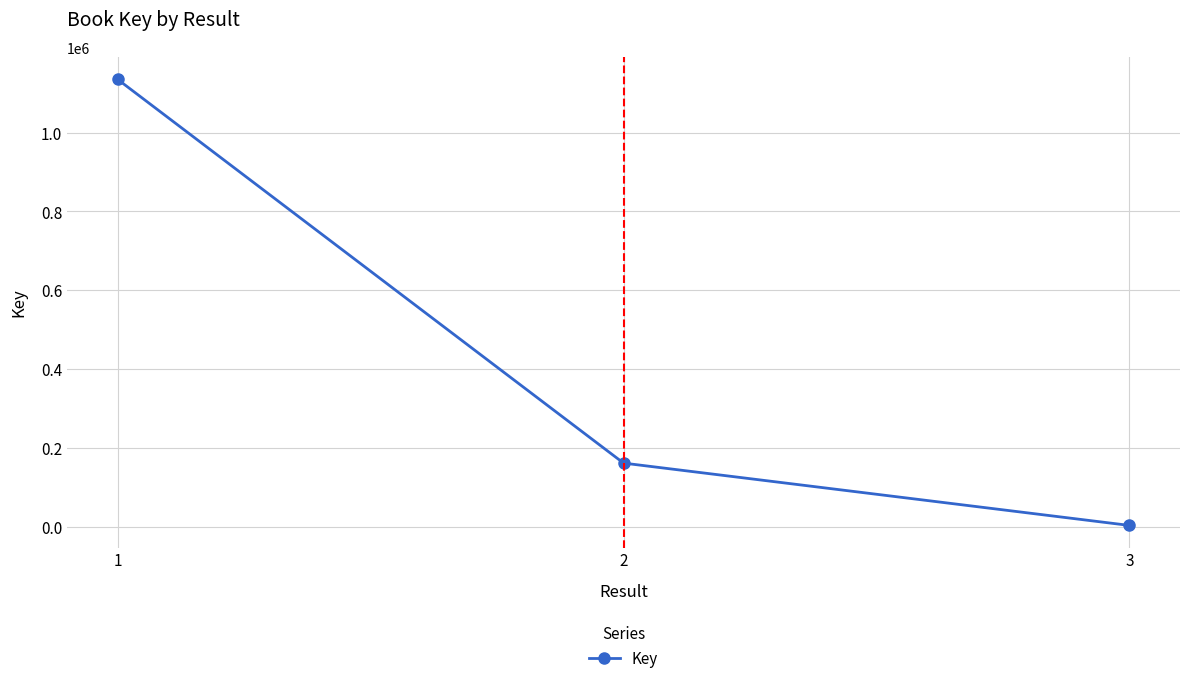

What is the smallest value displayed?

3286